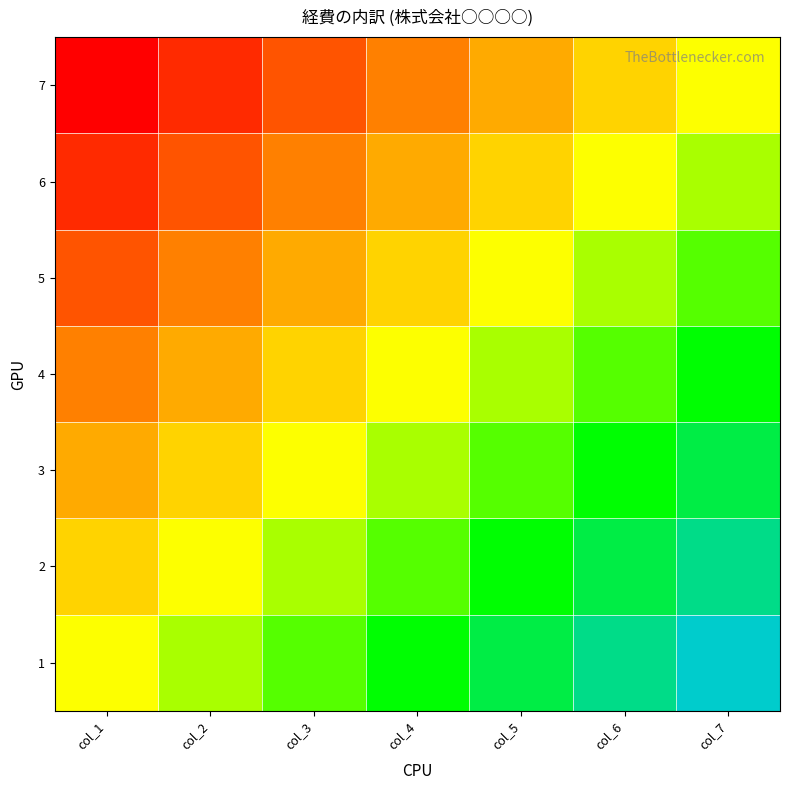

What is the minimum value shown in the chart?

-1.0